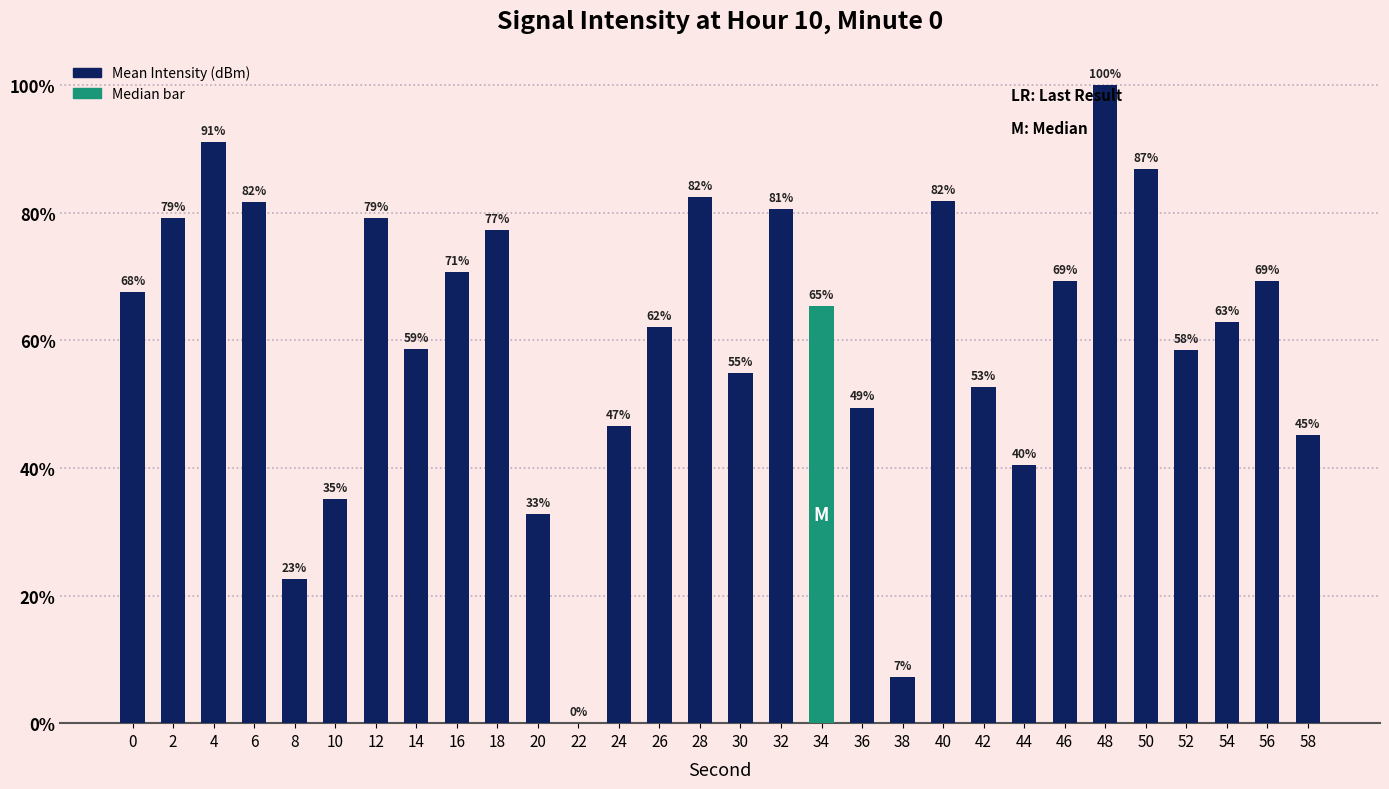

Approximately how many times larger is the value at 4 compared to 56?

1.3